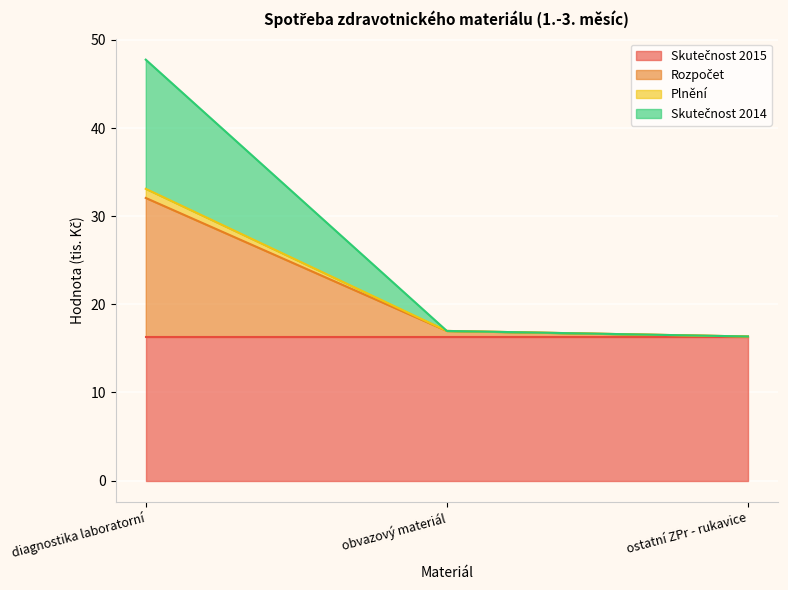

At which category is the sum across all series the highest?

diagnostika laboratorní